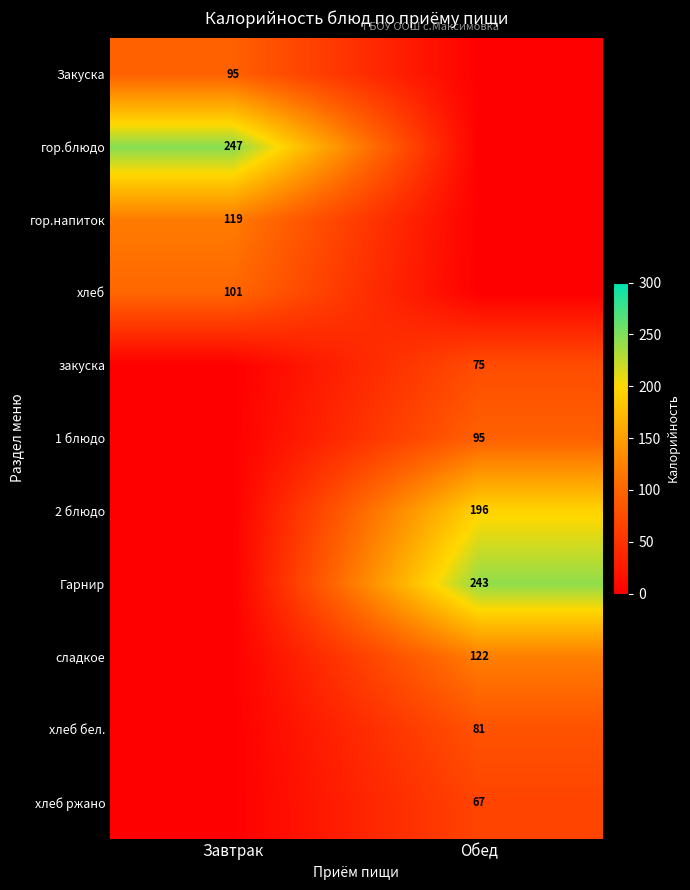

The value of 1 блюдо at Обед is 95. True or false?

True